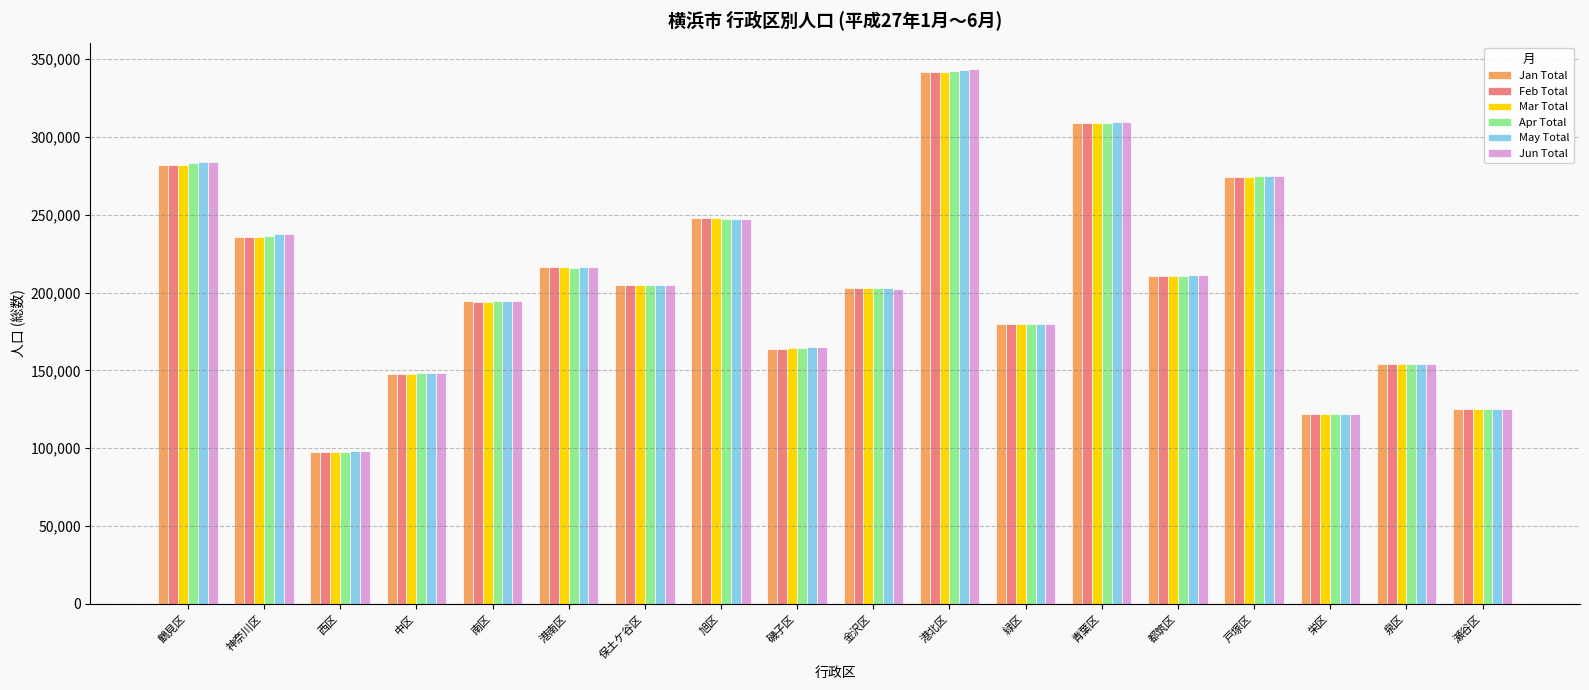

At which label is Apr Total closest to 220037?

港南区